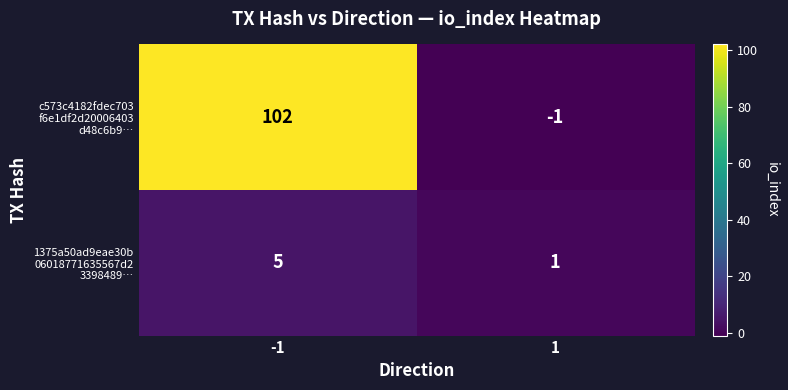

What is the greatest value displayed?

102